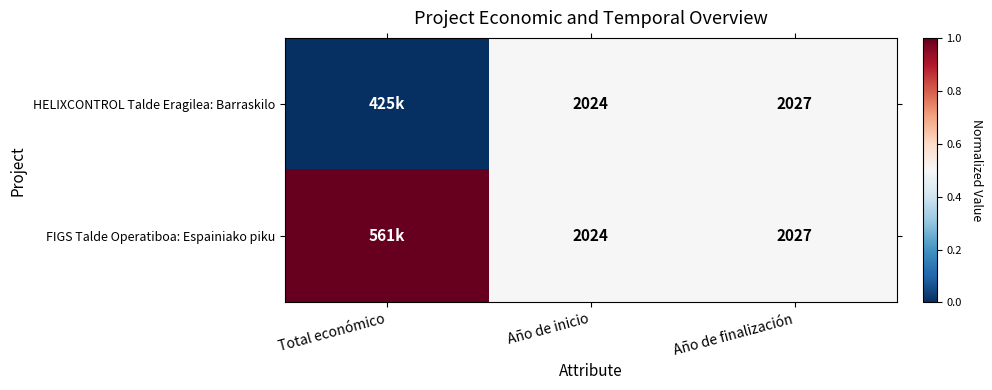

Is it true that HELIXCONTROL Talde Eragilea: Barraskilo equals 2027 at Año de finalización?

True